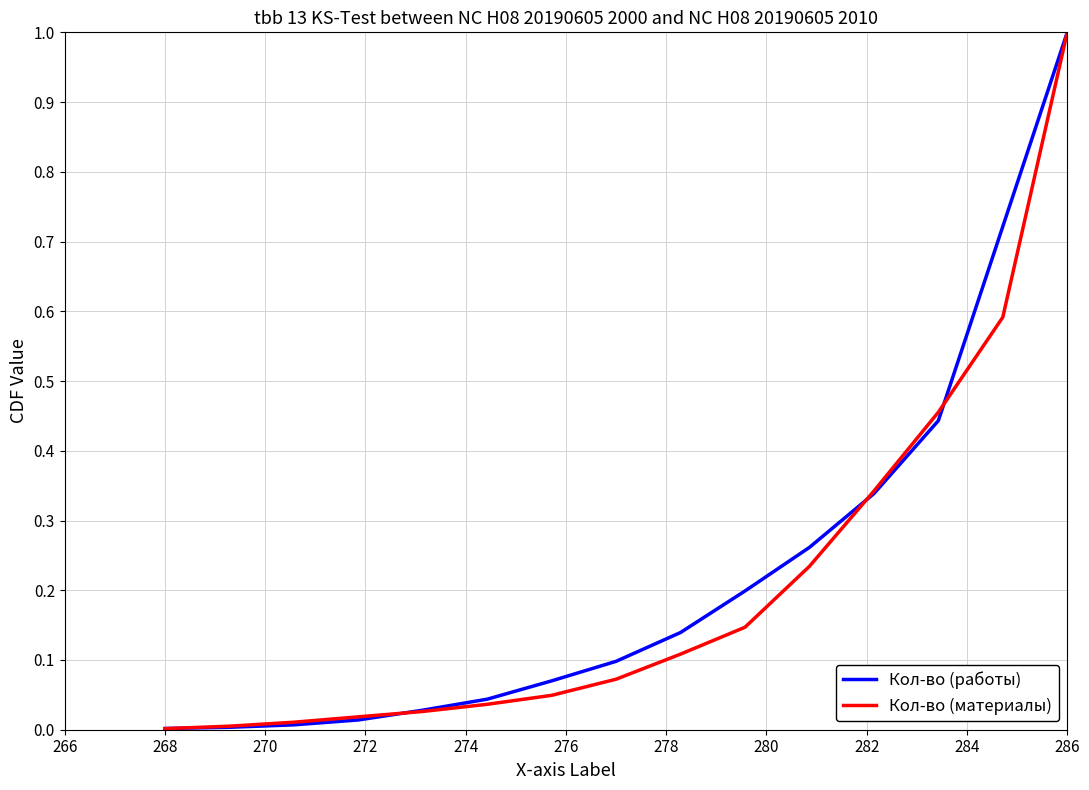

What is the greatest value displayed?

1.0